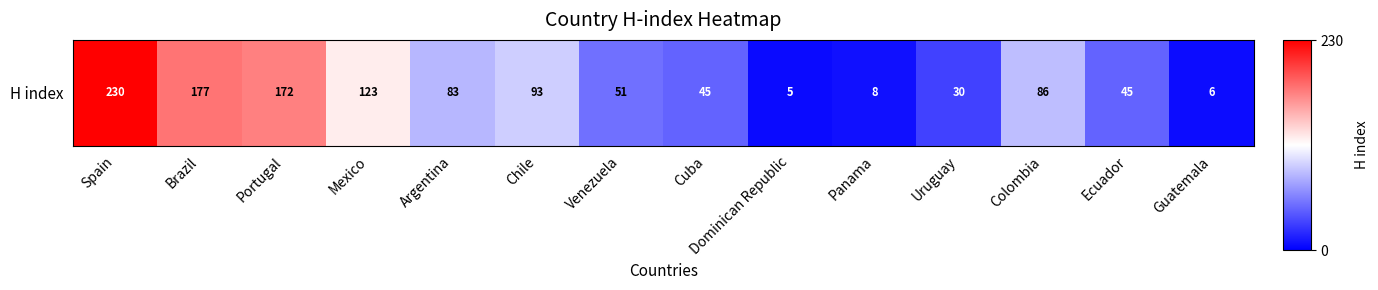

Is it true that the value at Mexico is 0.1?

True